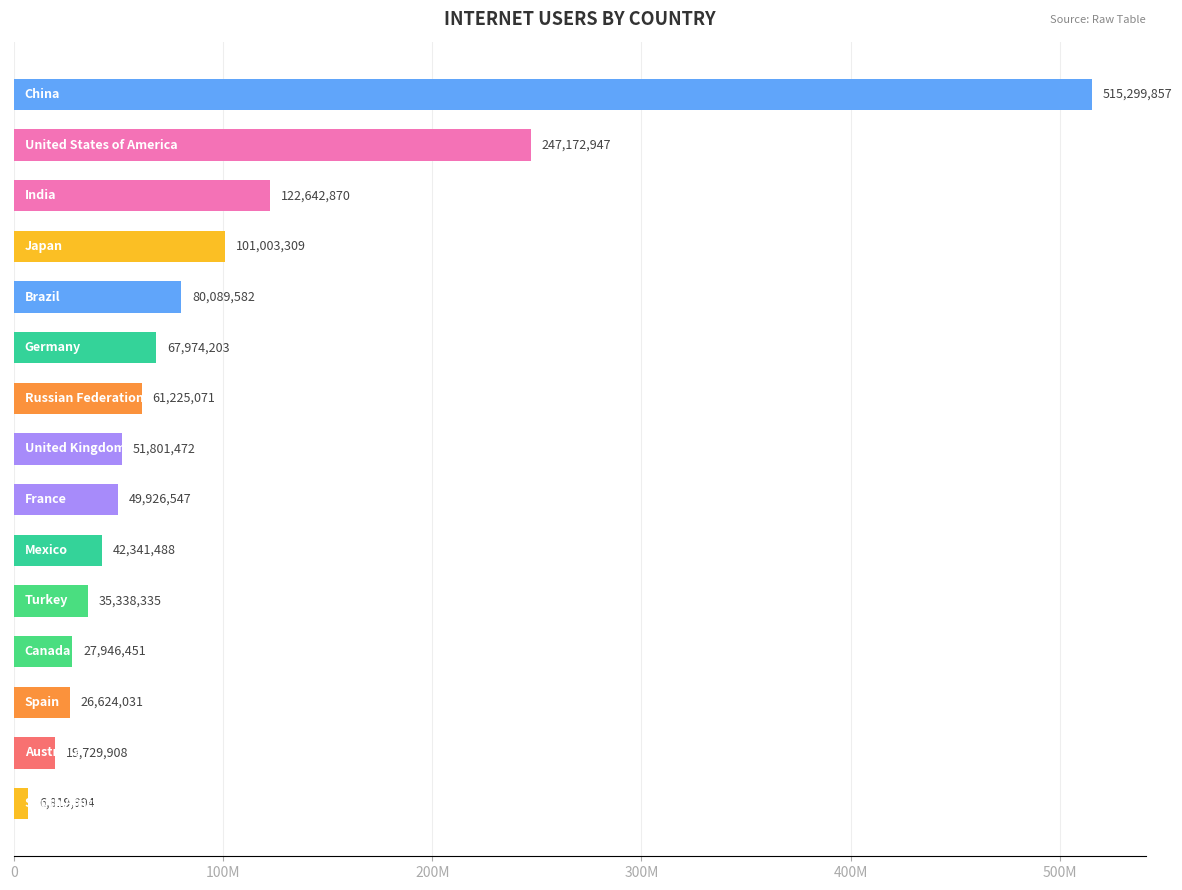

What is the average value?

97062404